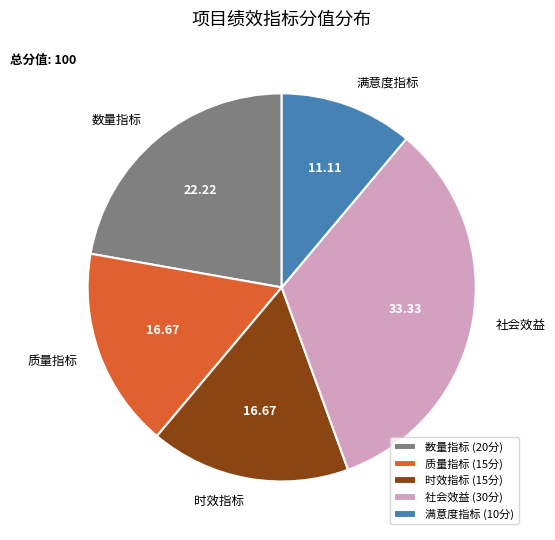

Is there any slice that represents more than half of the pie?

No